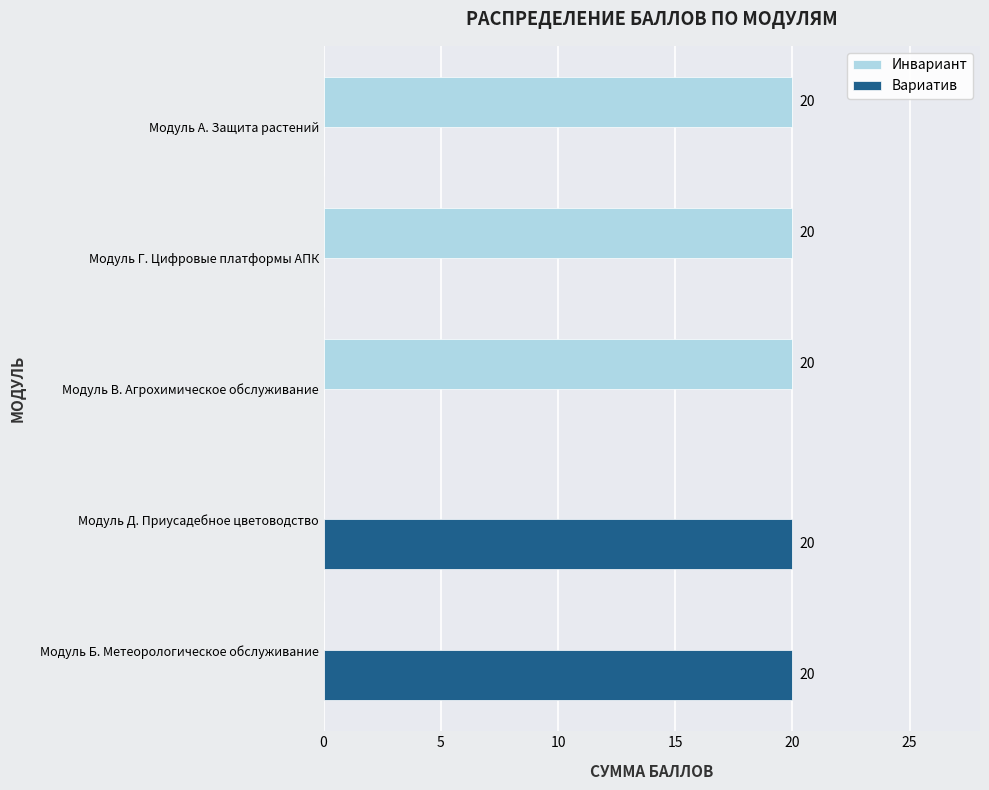

What is the sum of the Инвариант values at Модуль Д. Приусадебное цветоводство and Модуль В. Агрохимическое обслуживание?

20